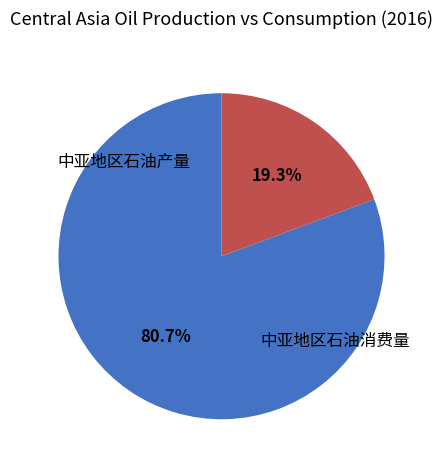

Does any single category account for the majority?

Yes